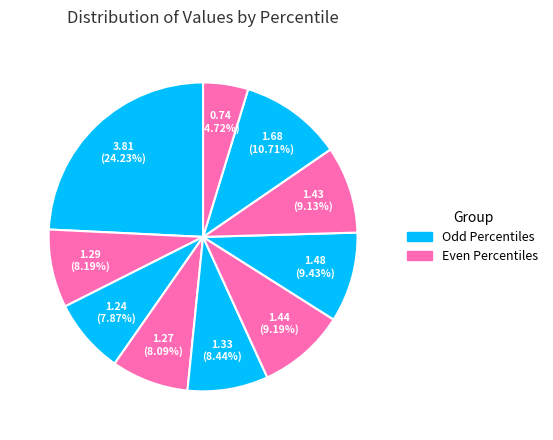

To the nearest percent, what is the average slice percentage?

10%